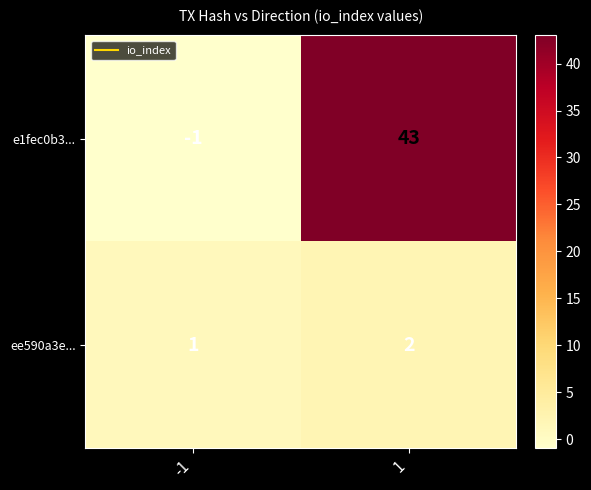

Between -1 and 1, which series saw the biggest shift?

e1fec0b3...